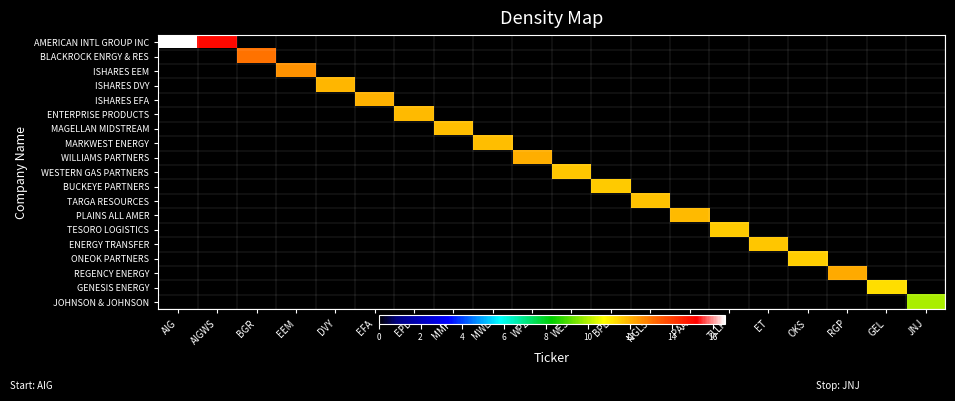

List the series in order of their peak value, lowest first.

JOHNSON & JOHNSON, GENESIS ENERGY, ONEOK PARTNERS, BUCKEYE PARTNERS, TESORO LOGISTICS, ENERGY TRANSFER, WESTERN GAS PARTNERS, TARGA RESOURCES, MAGELLAN MIDSTREAM, MARKWEST ENERGY, ENTERPRISE PRODUCTS, PLAINS ALL AMER, ISHARES DVY, ISHARES EFA, WILLIAMS PARTNERS, REGENCY ENERGY, ISHARES EEM, BLACKROCK ENRGY & RES, AMERICAN INTL GROUP INC